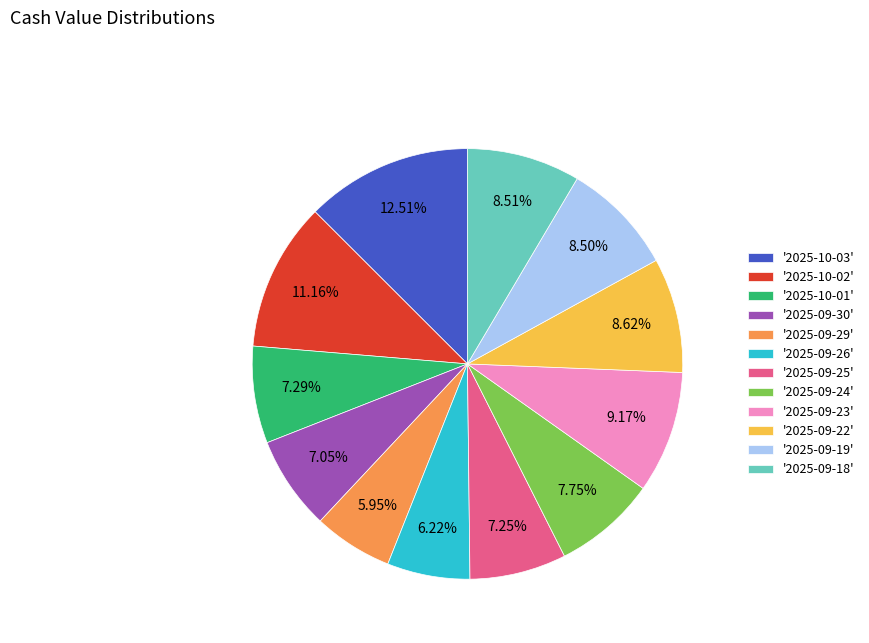

Is there a majority slice in this chart?

No